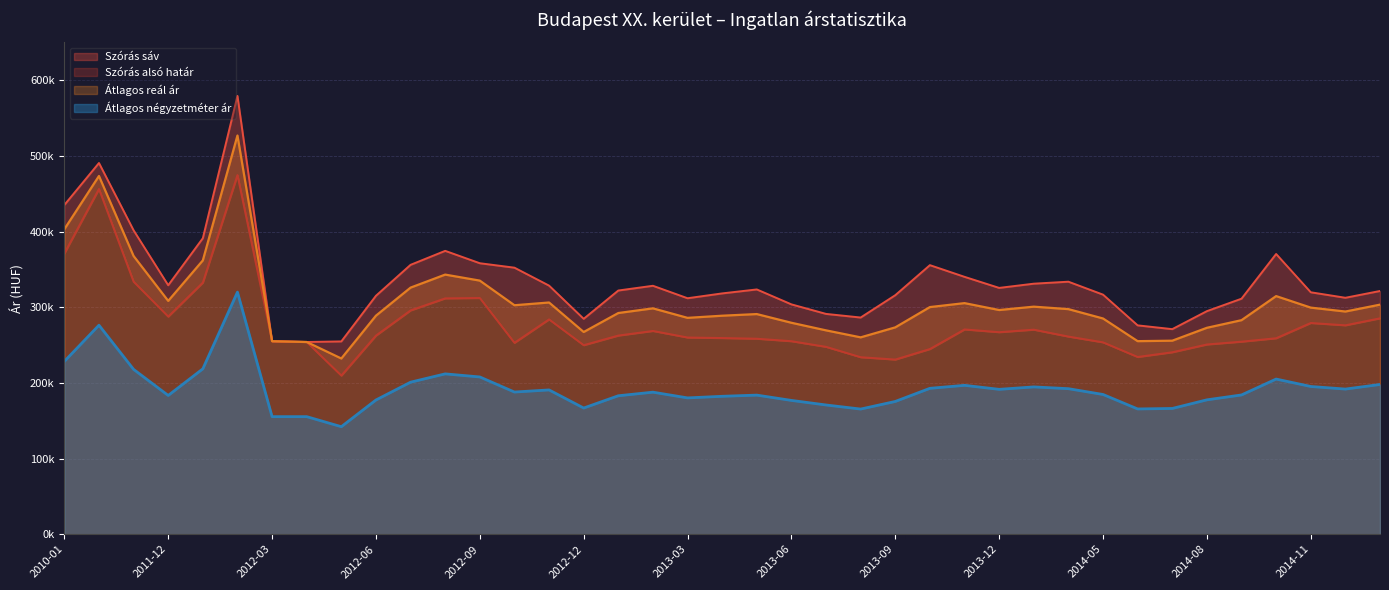

True or false: Átlagos négyzetméter ár and Szórás alsó határ cross at least once.

False